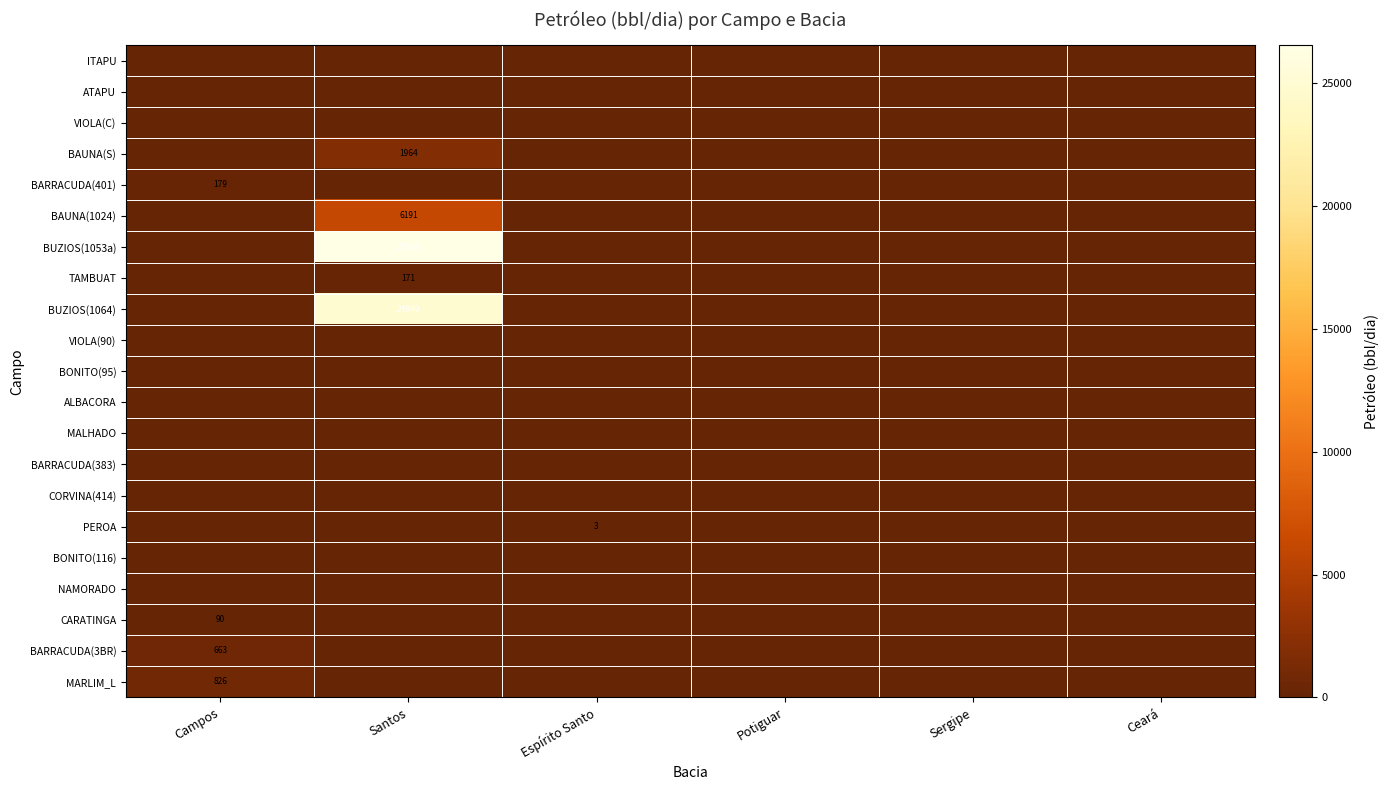

True or false: BARRACUDA(3BR) has a value of 266.7 at Espírito Santo.

False